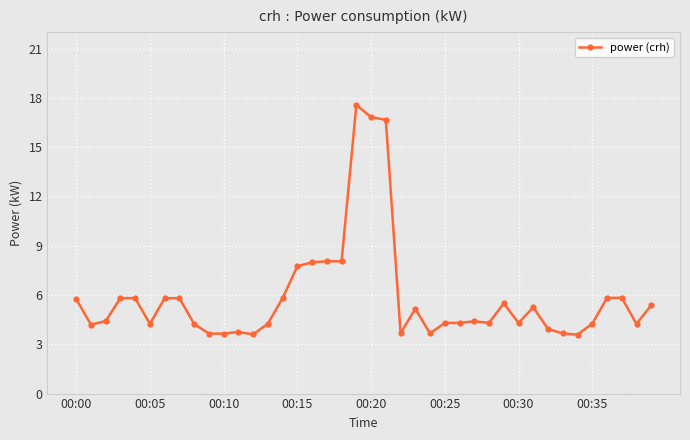

Is this an area chart (filled region under the line)?

No